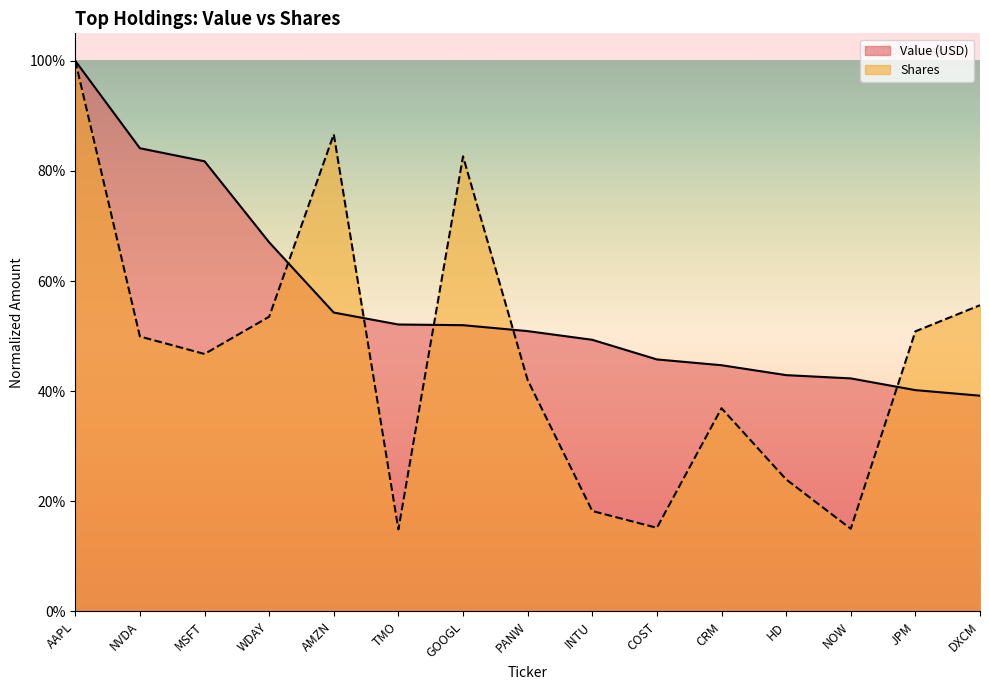

The Shares series shows 0.2 at TMO. True or false?

False